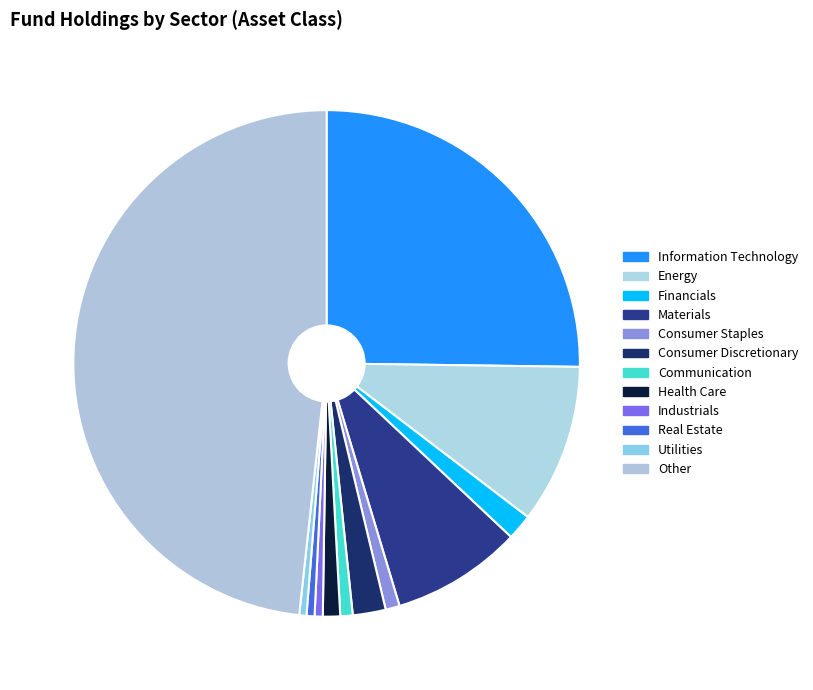

Is Financials the majority of the pie?

No